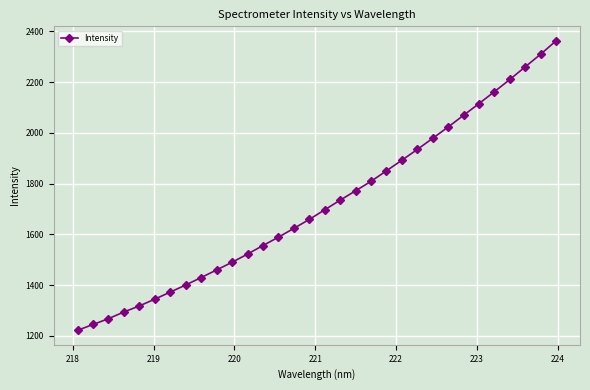

True or false: the data has more than 2 interior local peaks.

False